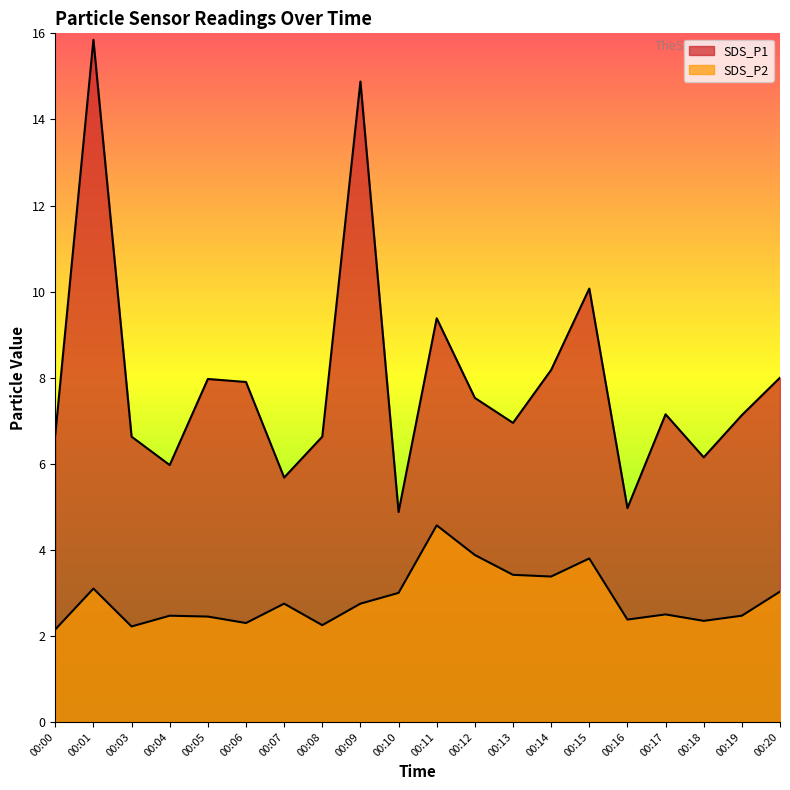

What is the difference between the maximum and minimum values in the SDS_P2 series?

2.4